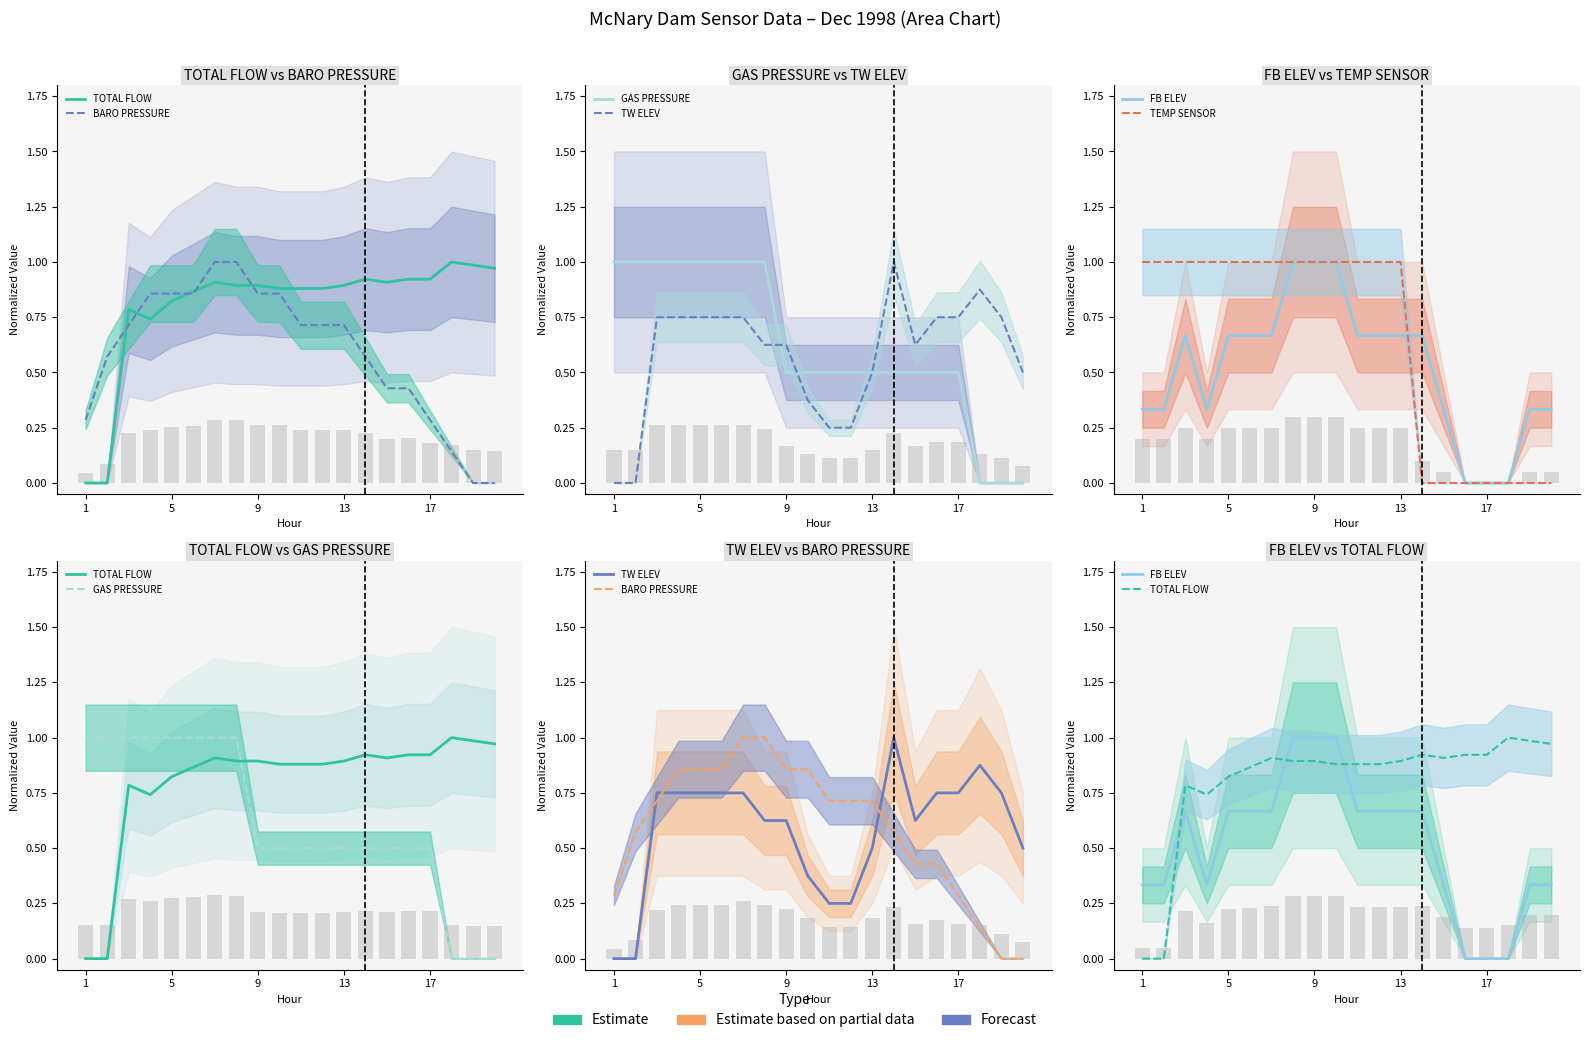

How many bars are there in each group?

6